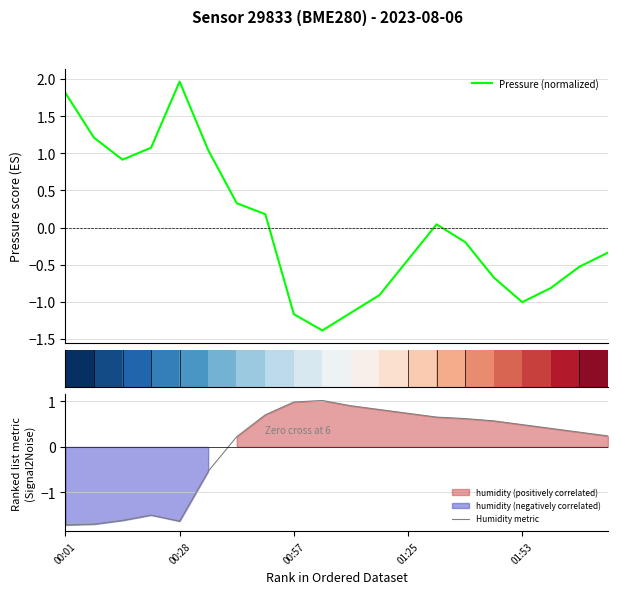

The Humidity metric series shows 0.5 at 01:53. True or false?

True